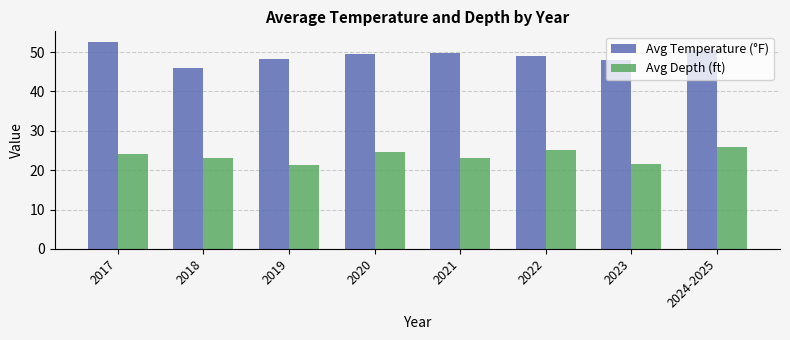

At which category does the chart reach its peak across all series?

2017